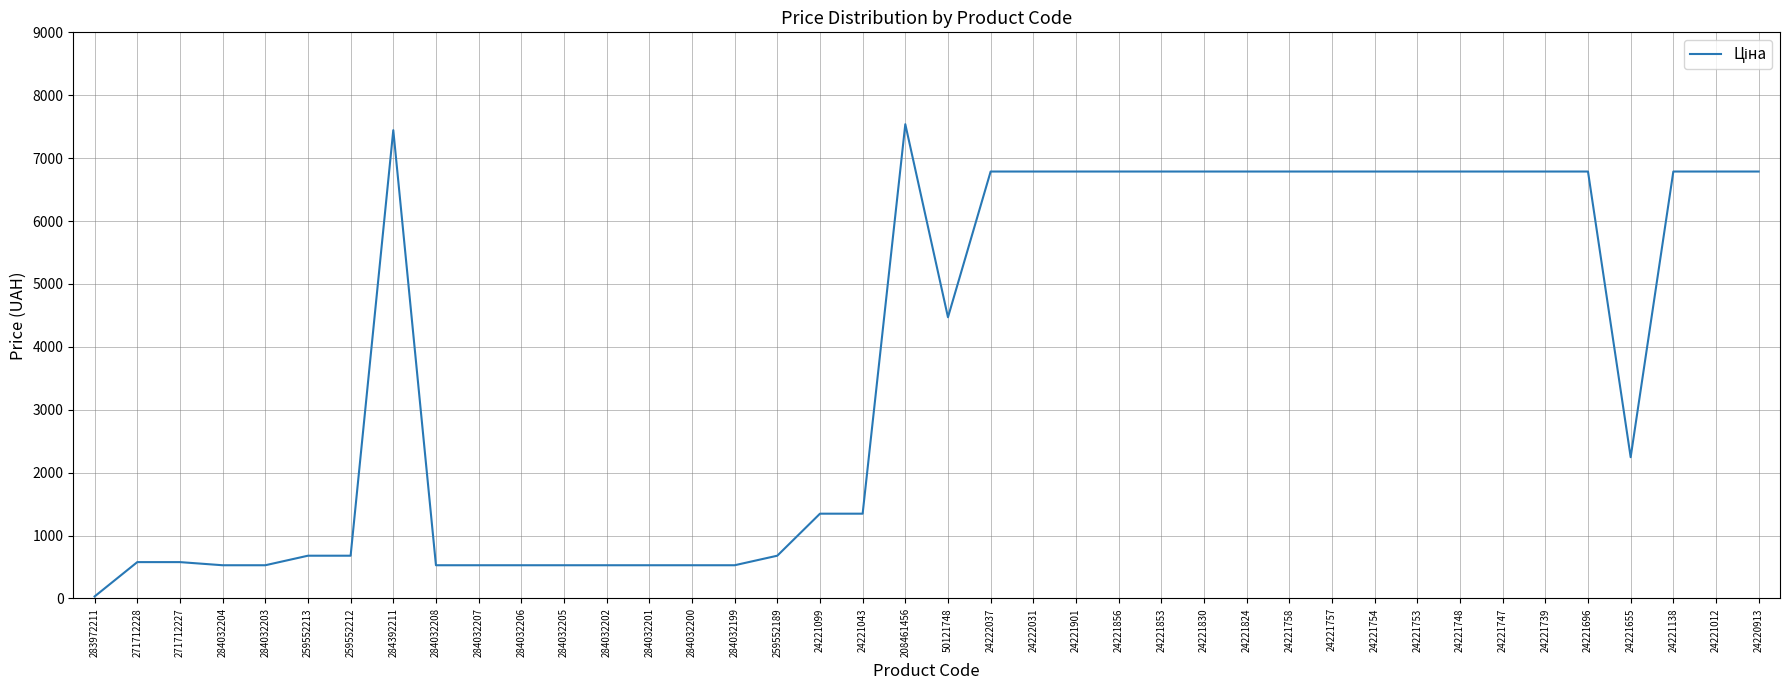

What is the average value?

3876.9